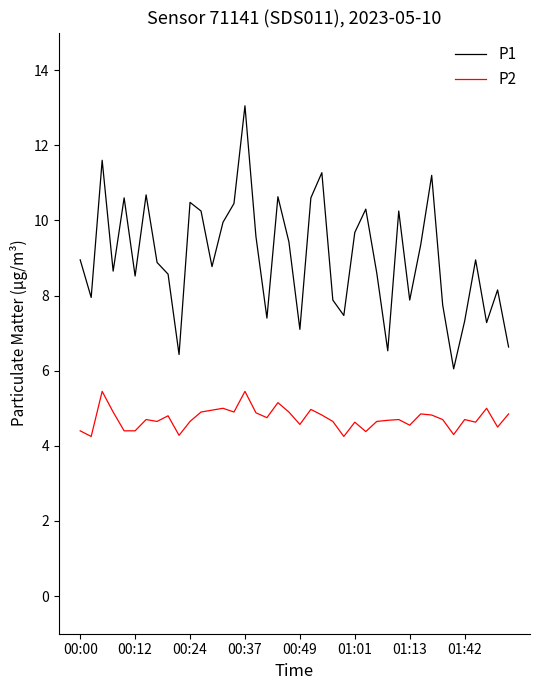

Which series has the largest range (max minus min)?

P1